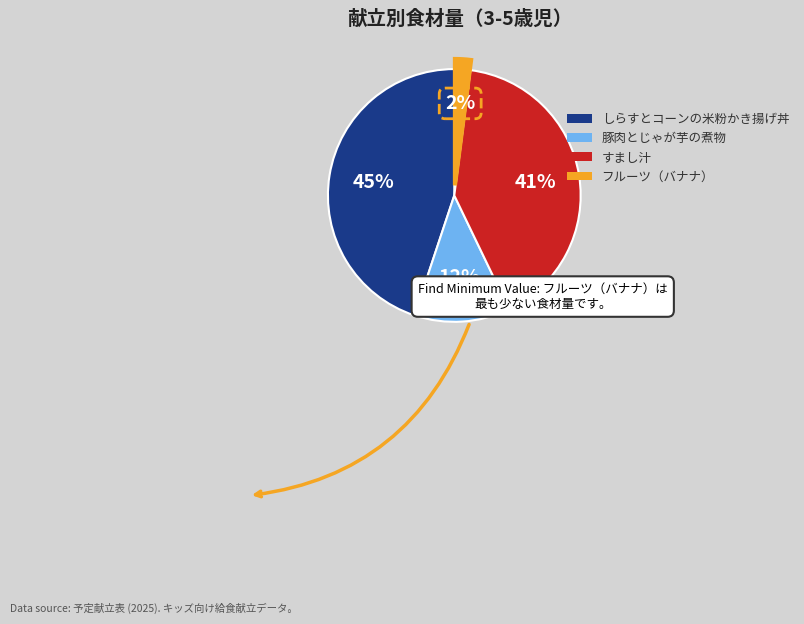

Do しらすとコーンの米粉かき揚げ丼 and すまし汁 together represent more than half of the pie?

Yes